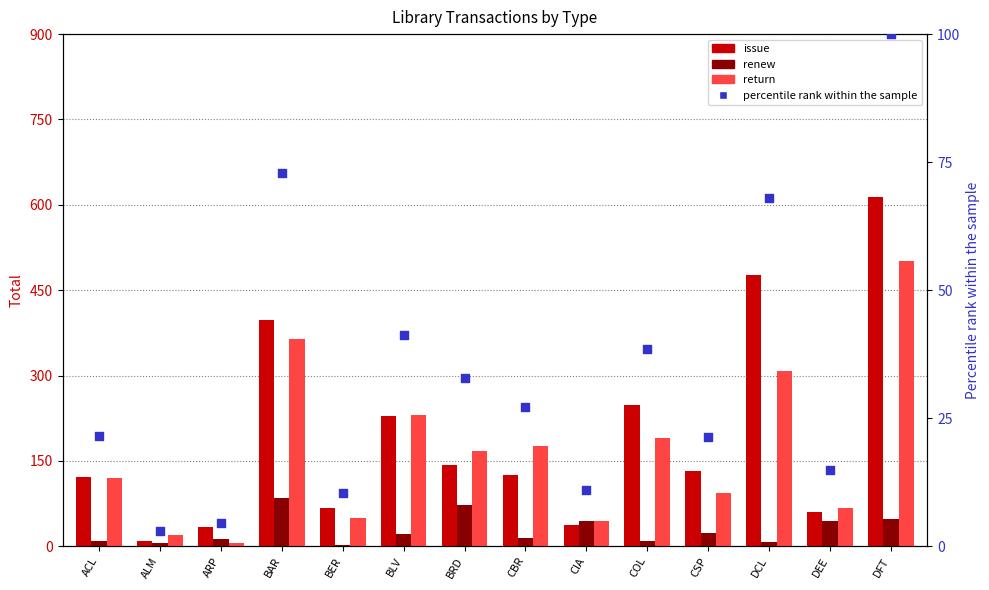

Which series contains the highest Y value?

issue